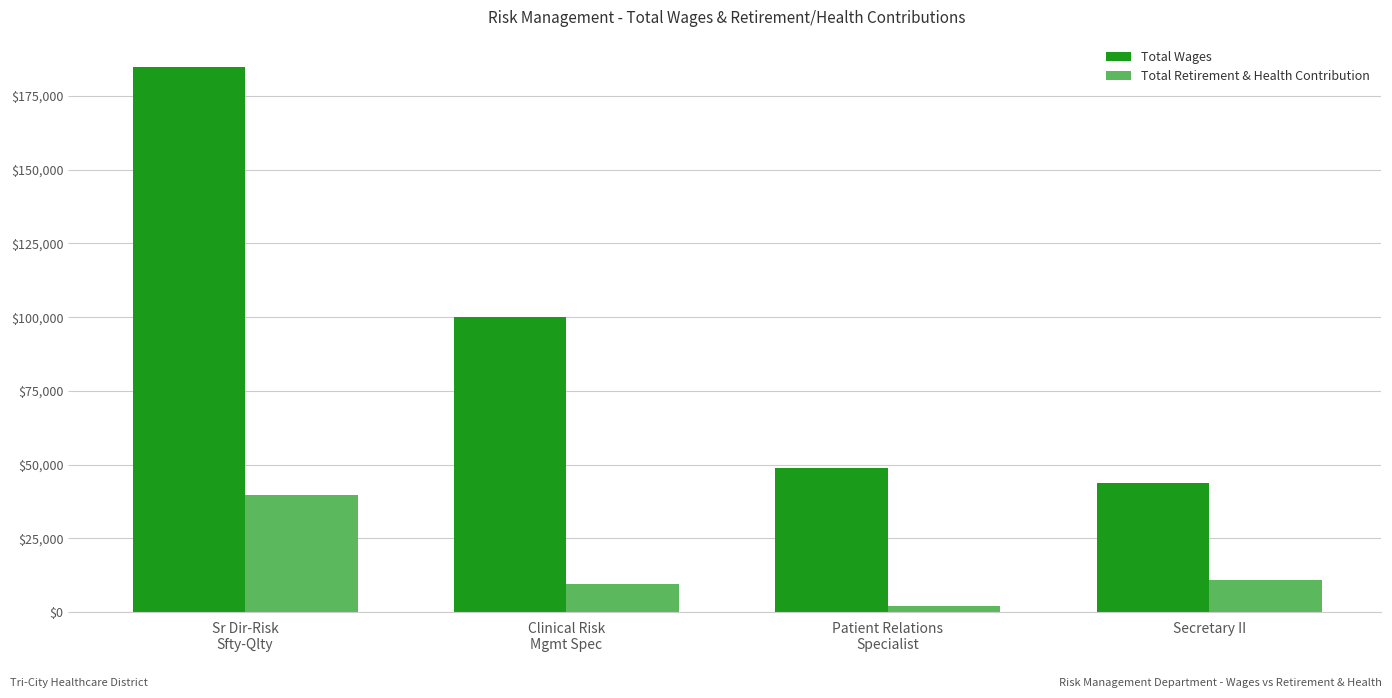

What position from the left is Secretary II?

4